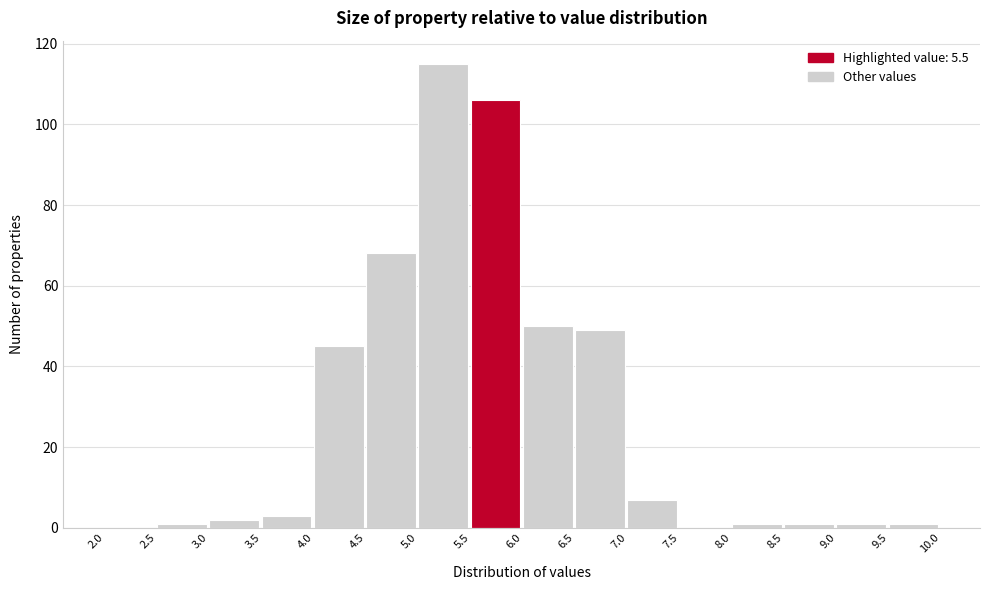

What is the height of the bar covering 6.0 to 6.5 on the x-axis? The values are not printed on the chart, so give them approximately, as read against the axis.

50